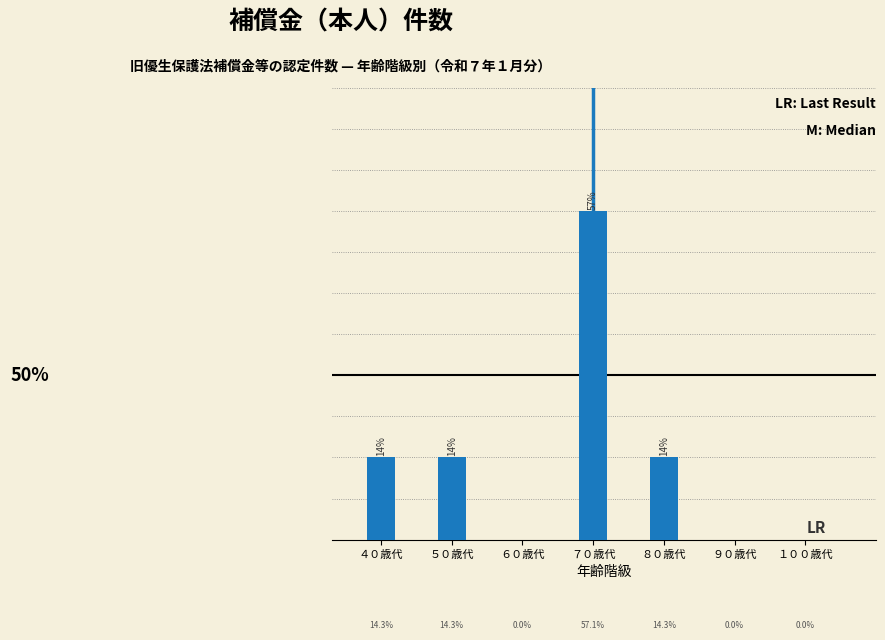

Are the bars horizontal?

No